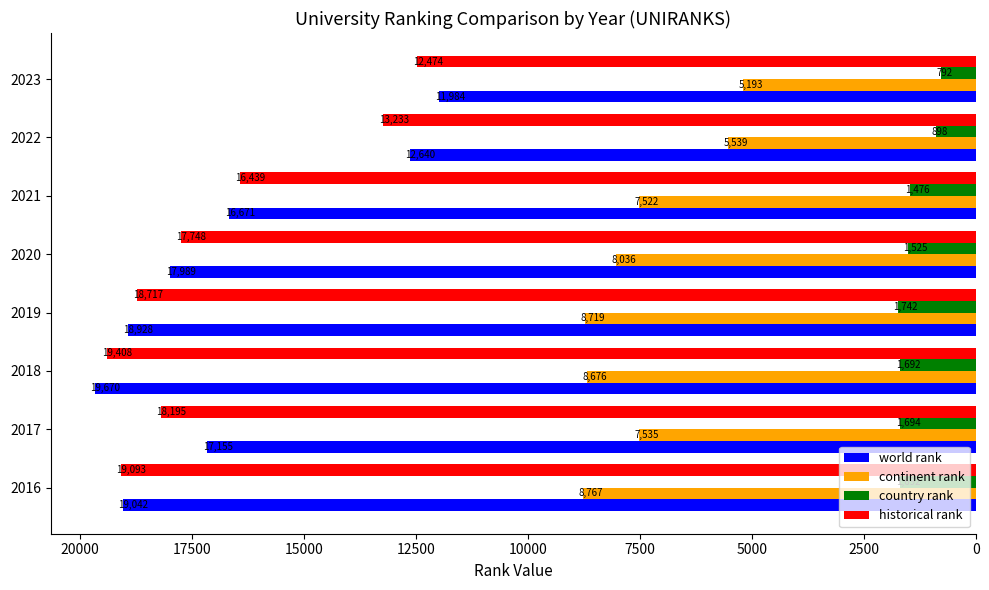

Is the value of continent rank at 2023 greater than the value of historical rank at 2020?

No